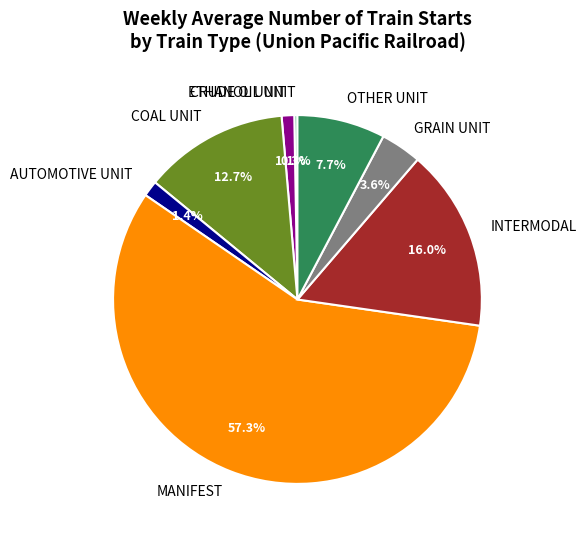

What is the ratio of the value at ETHANOL UNIT to the value at COAL UNIT?

0.1